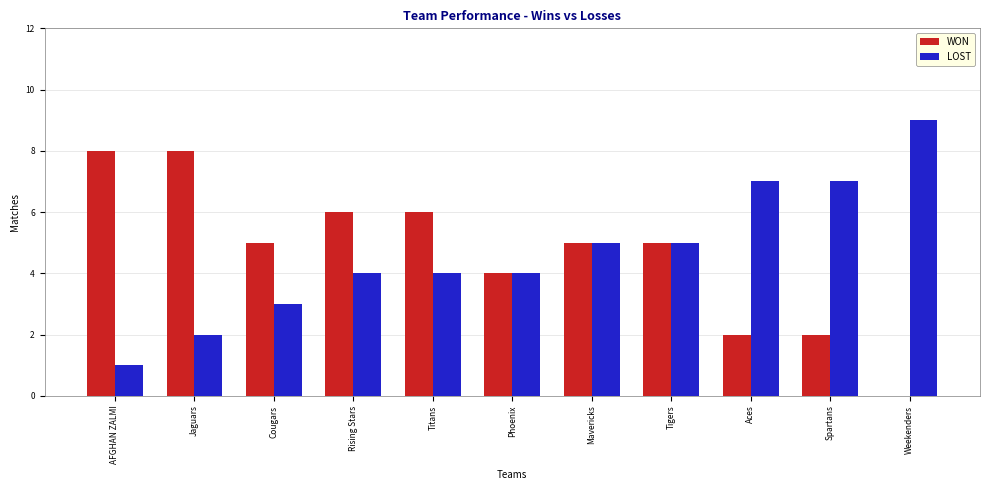

What is the total value across all series at Jaguars?

10